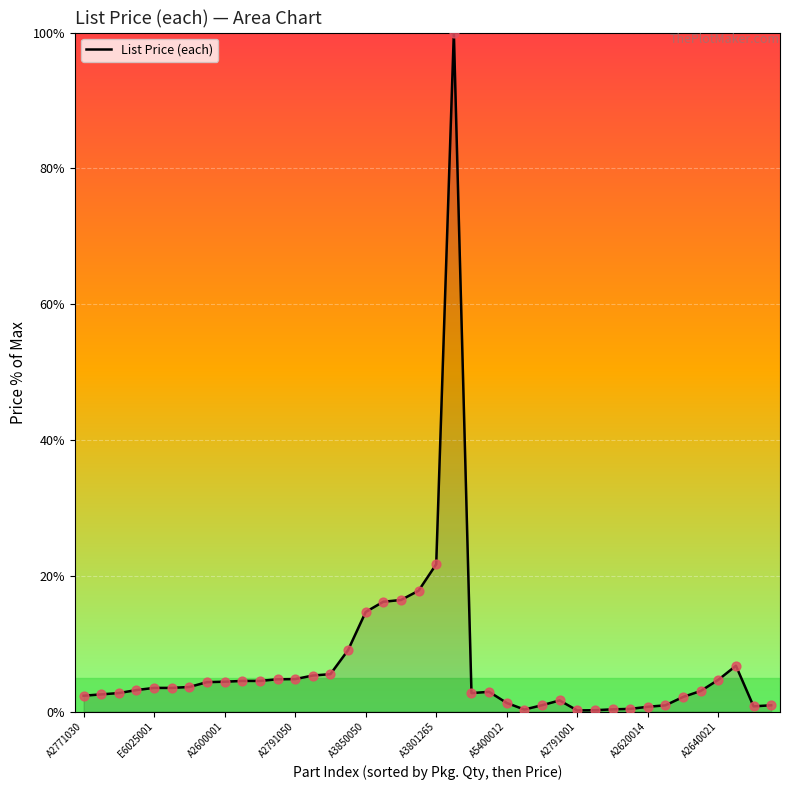

What is the greatest value displayed?

100.0